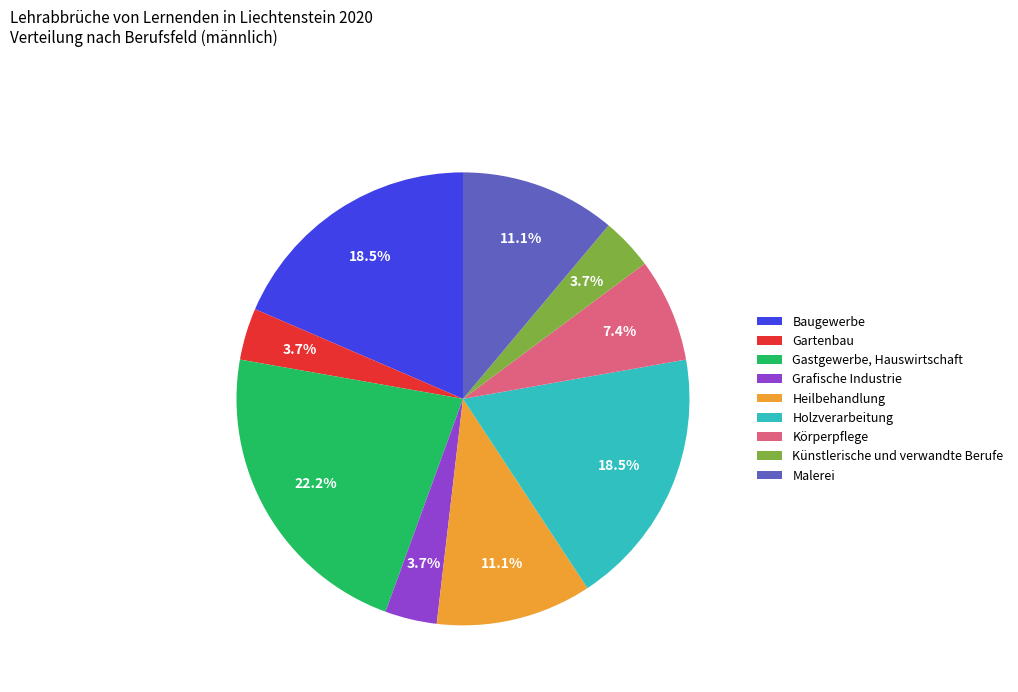

Combined, what portion of the pie is Malerei and Baugewerbe?

29.6%